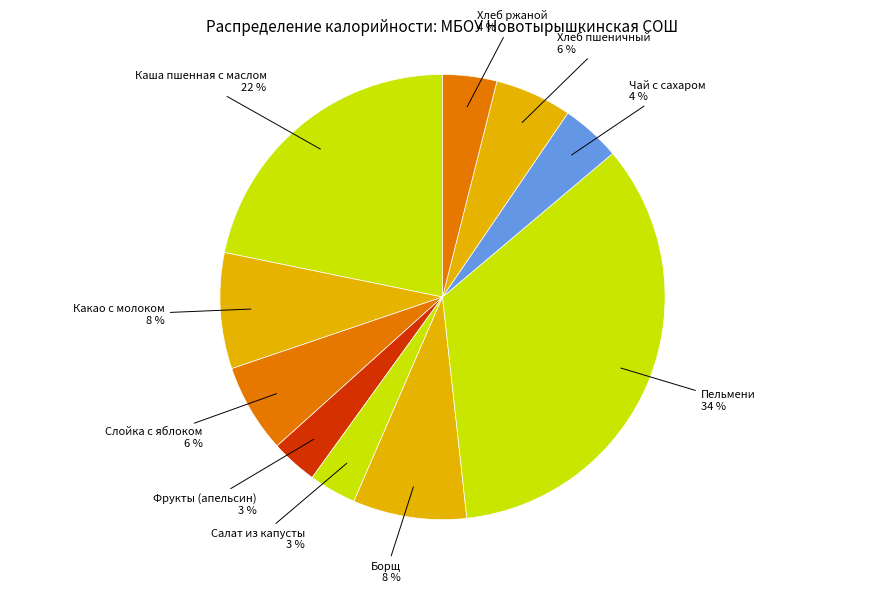

How many slices are in this pie chart?

10